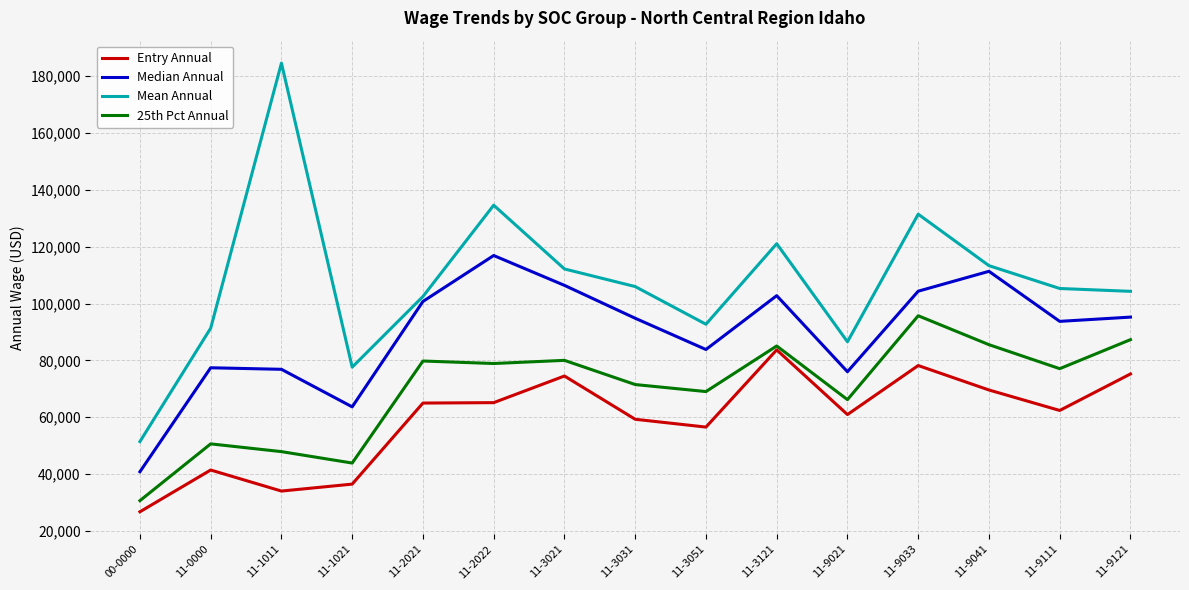

What is the spread (max minus min) of values at 00-0000?

24683